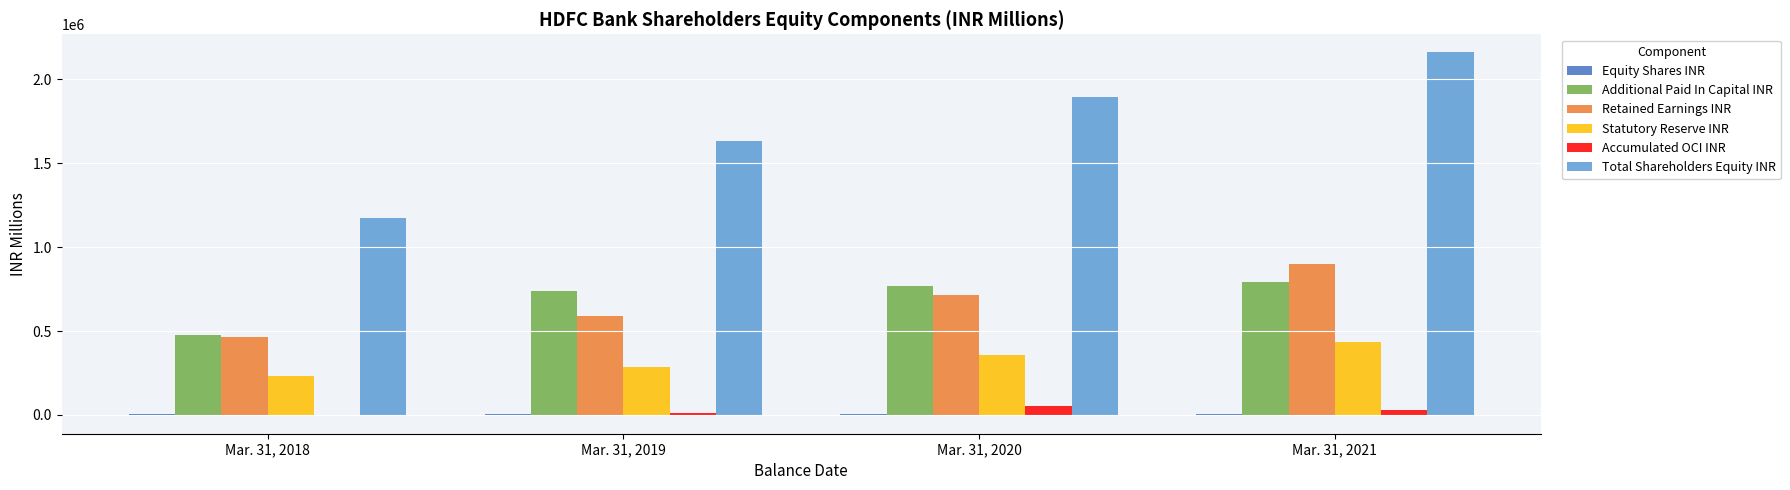

What is the highest value of the Accumulated OCI INR series?

52331.6